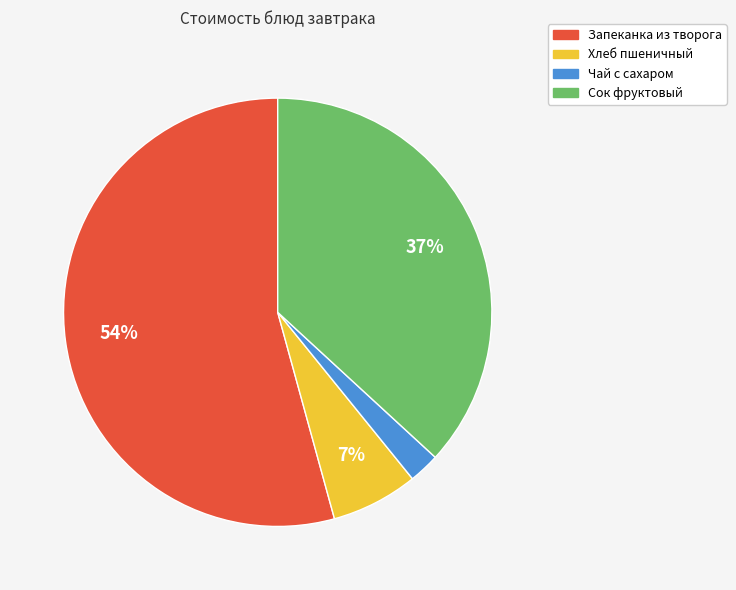

What is the ratio of the value at Чай с сахаром to the value at Сок фруктовый?

0.1